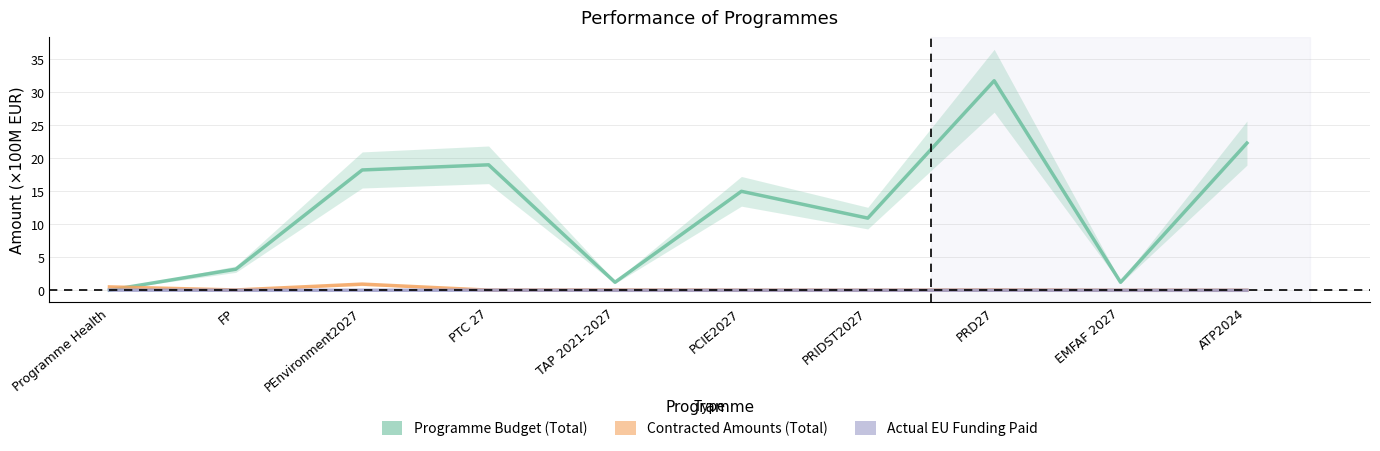

What is the total value across all series at PEnvironment2027?

19.2